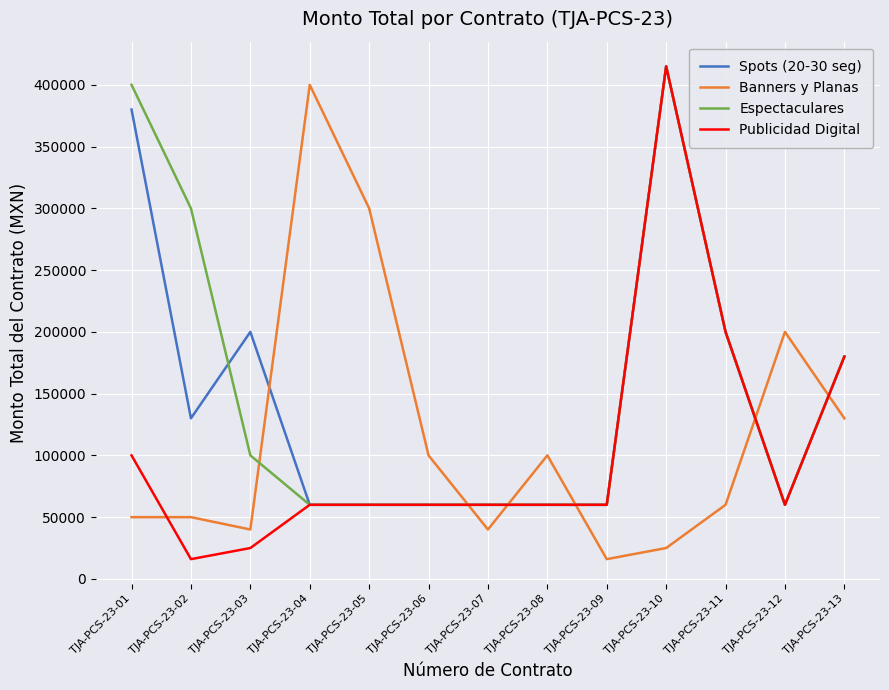

What is the difference between the maximum and minimum values in the Spots (20-30 seg) series?

355000